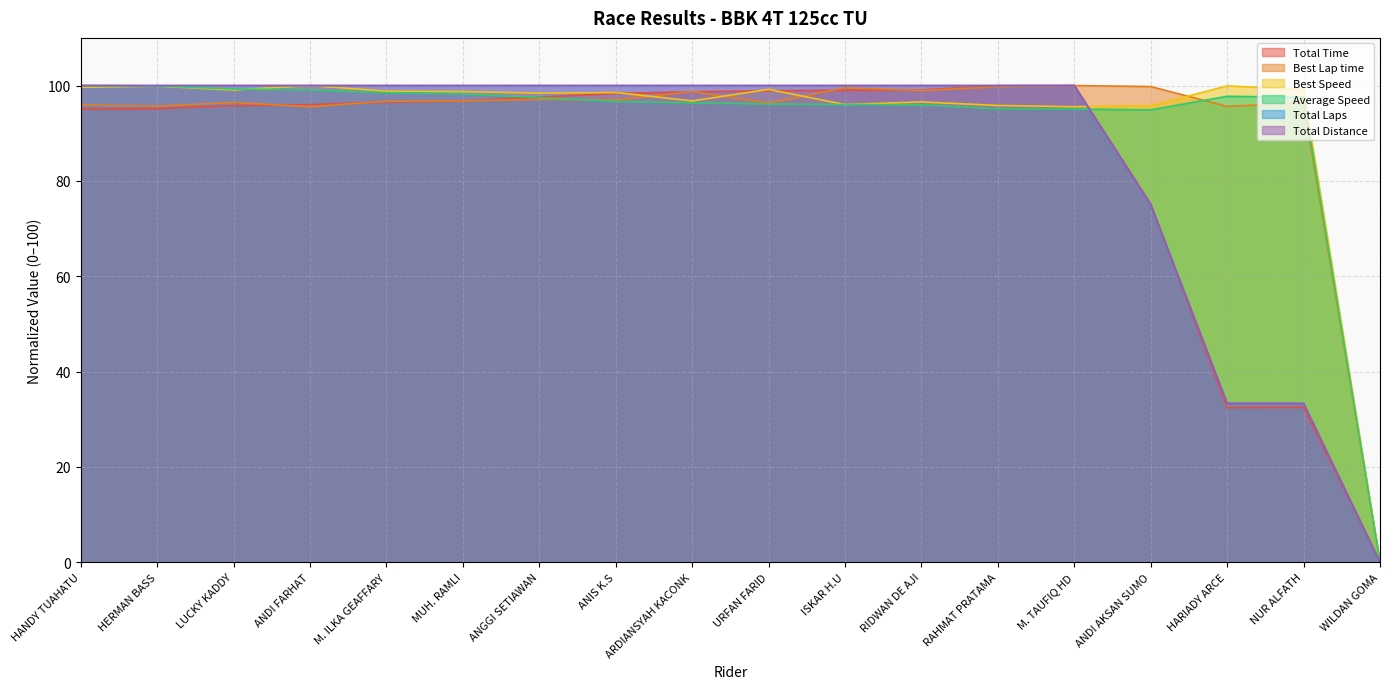

List the labels in order of Average Speed value, largest first.

HANDY TUAHATU, HERMAN BASS, LUCKY KADDY, ANDI FARHAT, M. ILKA GEAFFARY, MUH. RAMLI, HARIADY ARCE, NUR ALFATH, ANGGI SETIAWAN, ANIS K.S, ARDIANSYAH KACONK, URFAN FARID, ISKAR H.U, RIDWAN DE AJI, RAHMAT PRATAMA, M. TAUFIQ HD, ANDI AKSAN SUMO, WILDAN GOMA